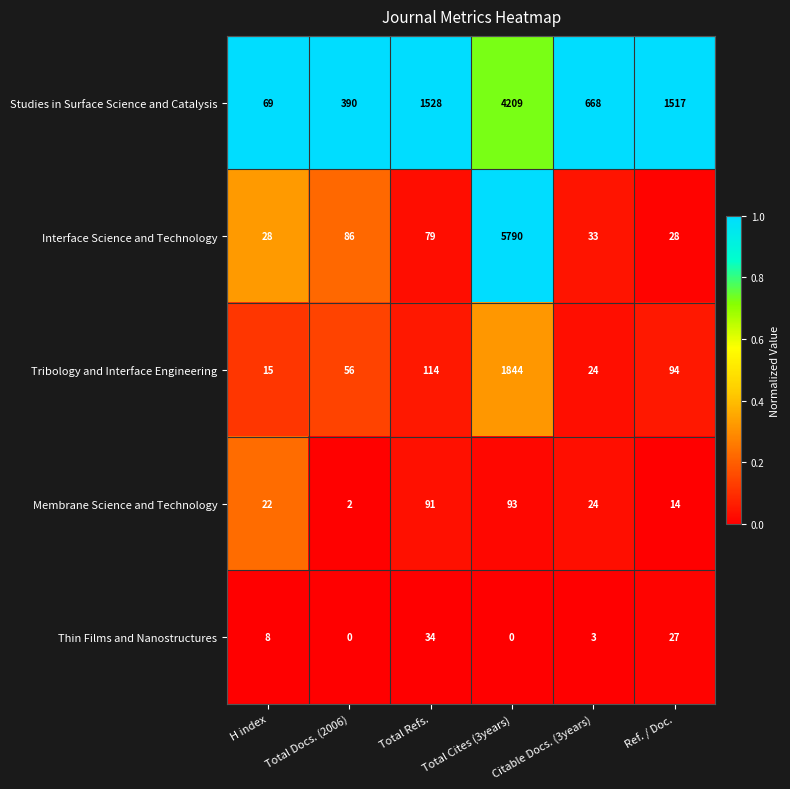

The value of Membrane Science and Technology at Total Docs. (2006) is 4. True or false?

False